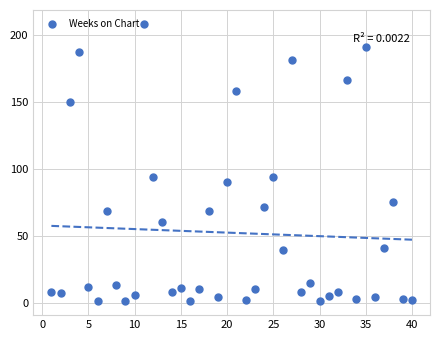

What is the range of Y values (max minus min)?

207